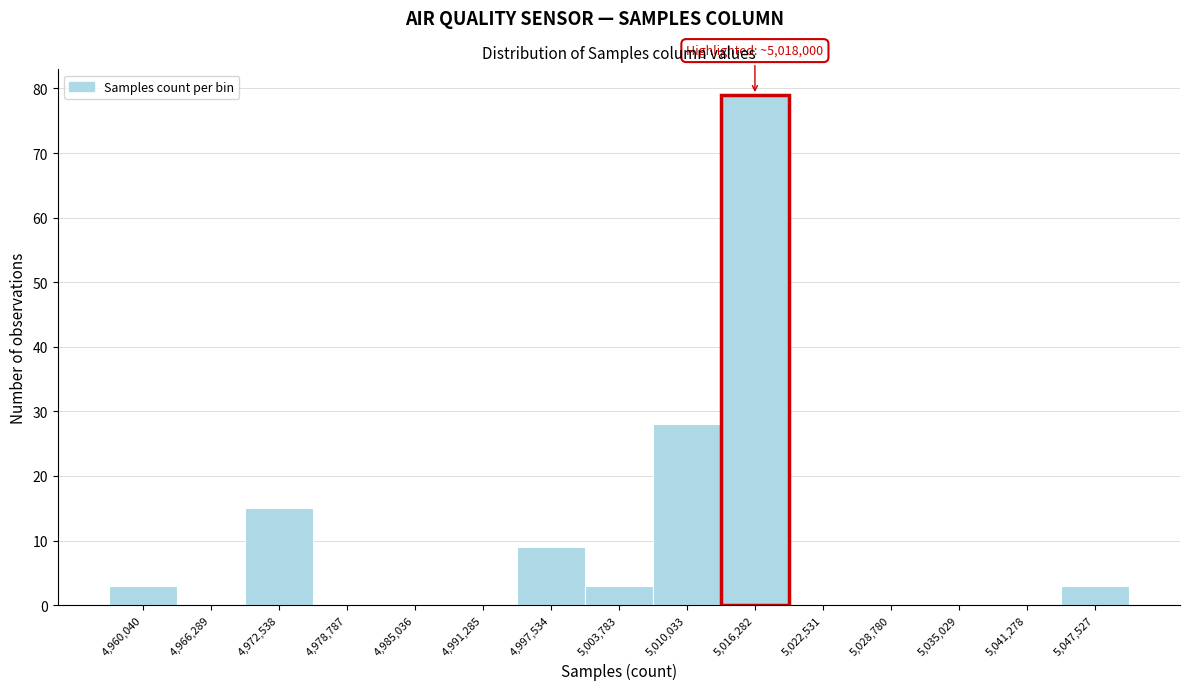

Reading right to left, list all the values displayed in this chart.

5,047,527=3	5,041,278=0	5,035,029=0	5,028,780=0	5,022,531=0	5,016,282=79	5,010,033=28	5,003,783=3	4,997,534=9	4,991,285=0	4,985,036=0	4,978,787=0	4,972,538=15	4,966,289=0	4,960,040=3